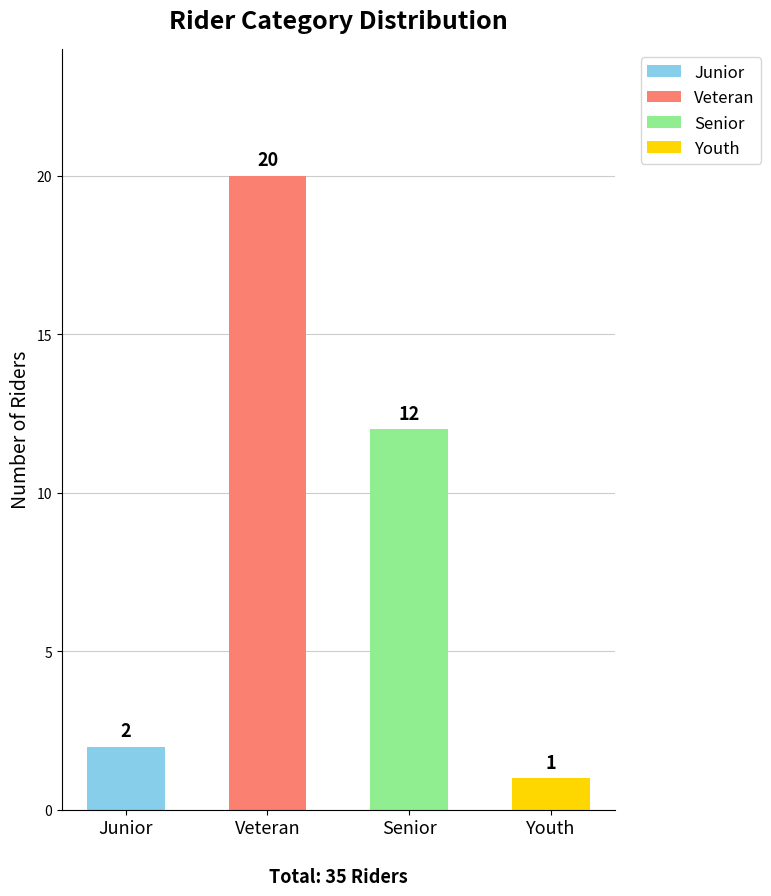

Is it true that the value at Junior is 2?

True